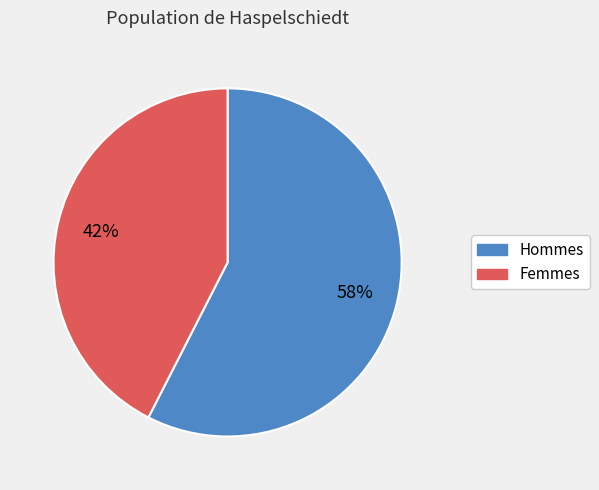

Does any single category account for the majority?

Yes